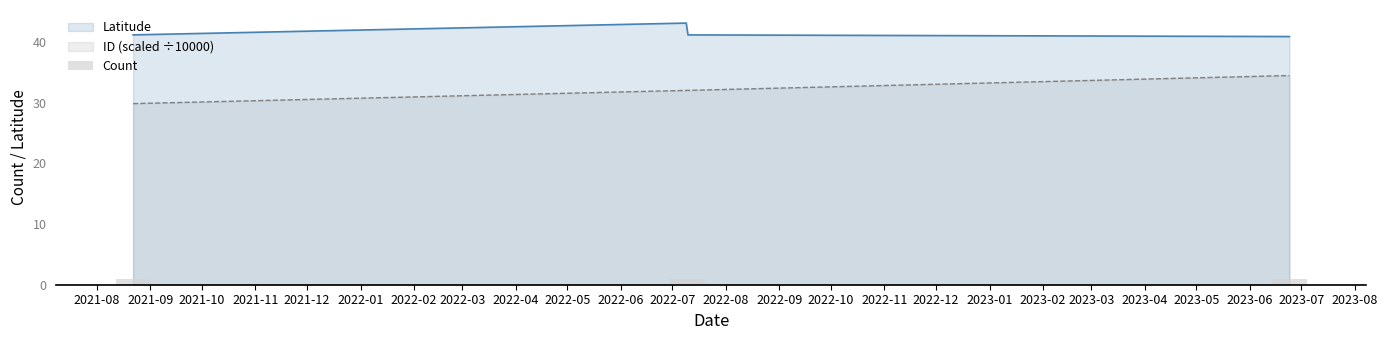

What is the average value of the Latitude series?

41.6